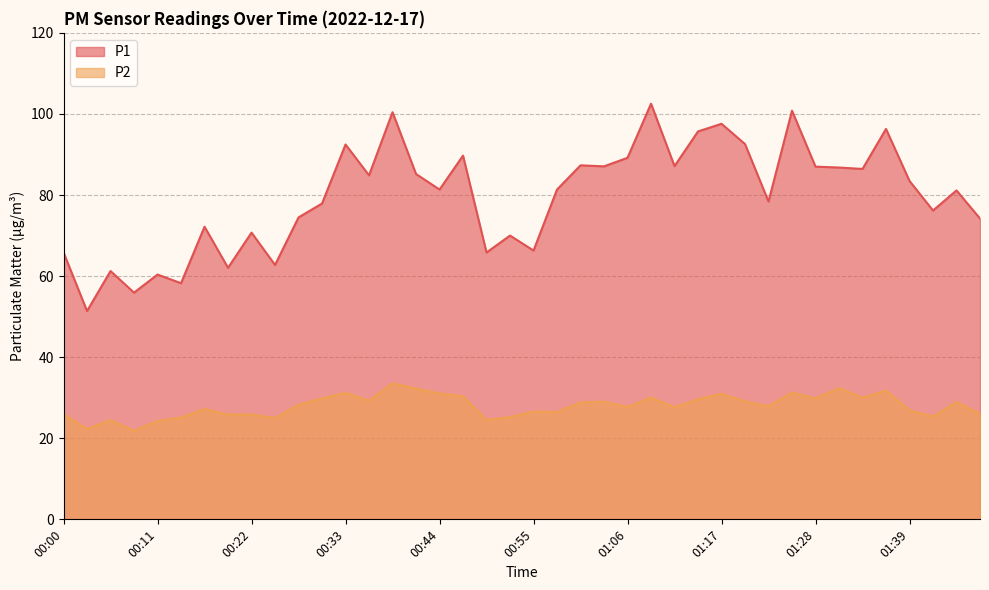

In P1, how many points are lower than both neighbors (excluding endpoints)?

14